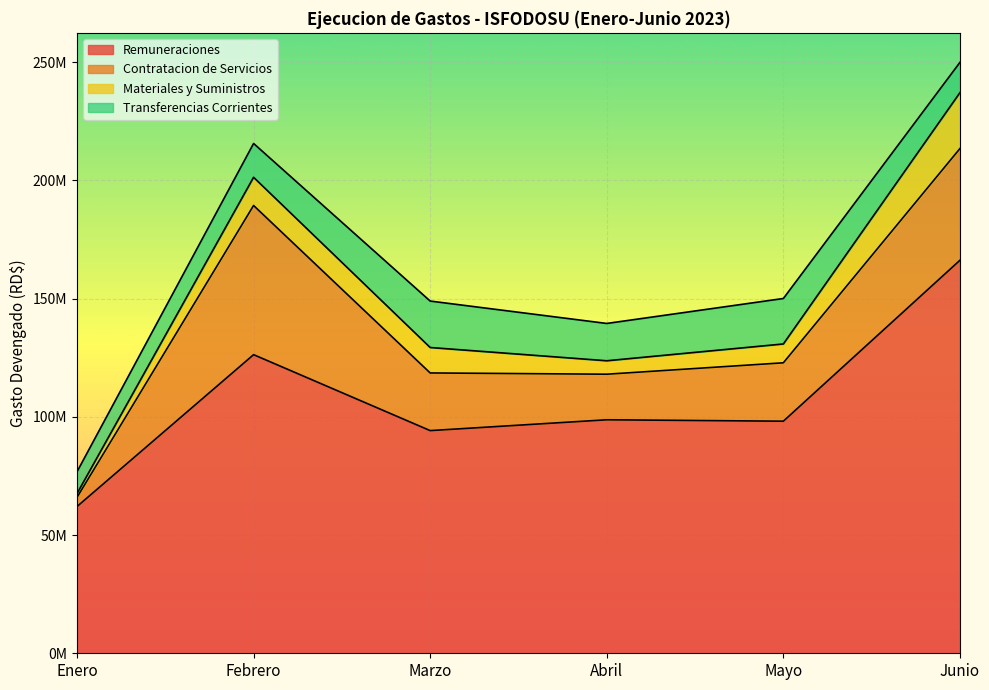

What is the maximum value shown in the chart?

166241689.3